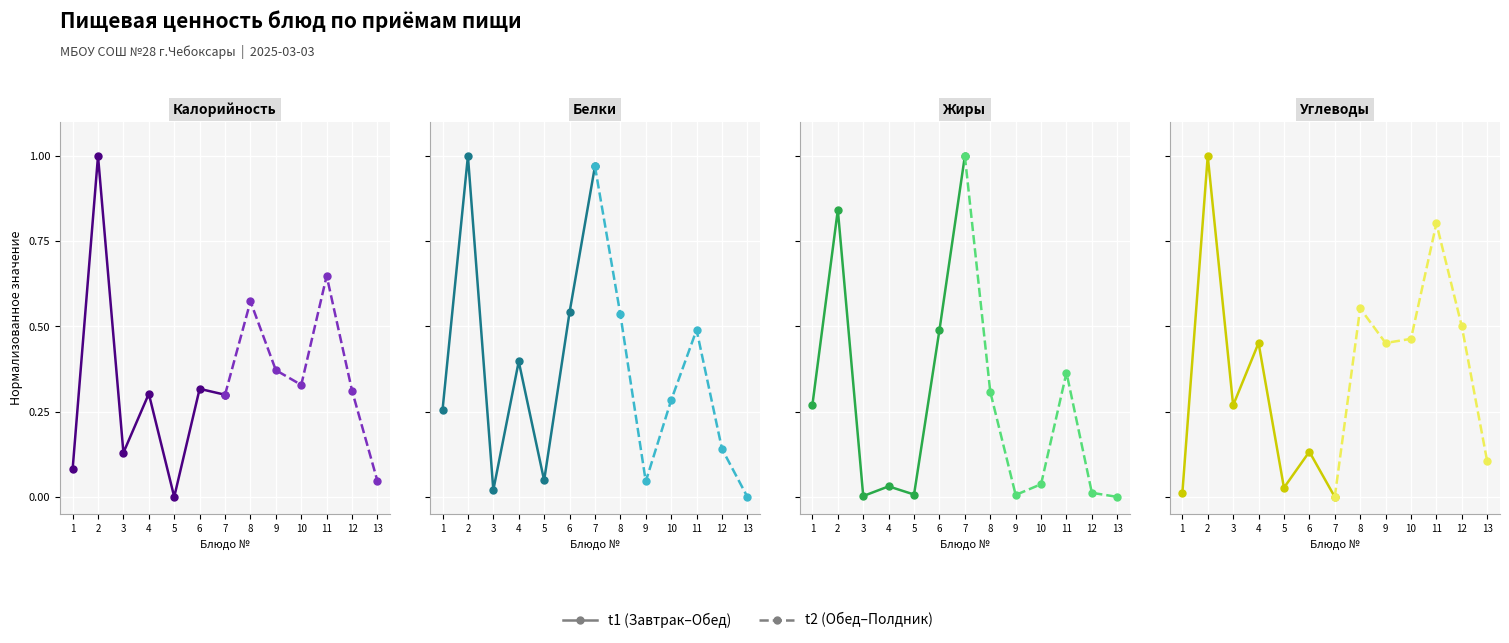

What are all the series names shown in the legend?

t1, t2